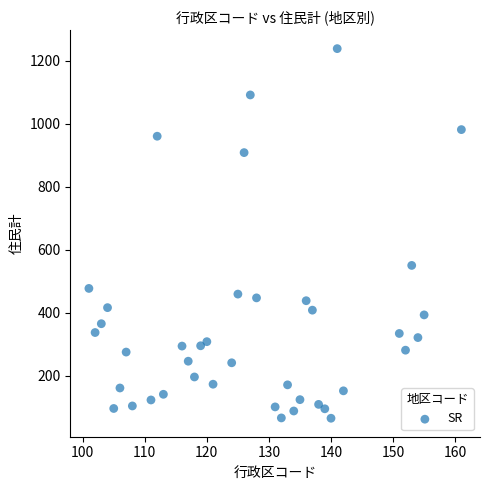

What is the range of Y values (max minus min)?

1173